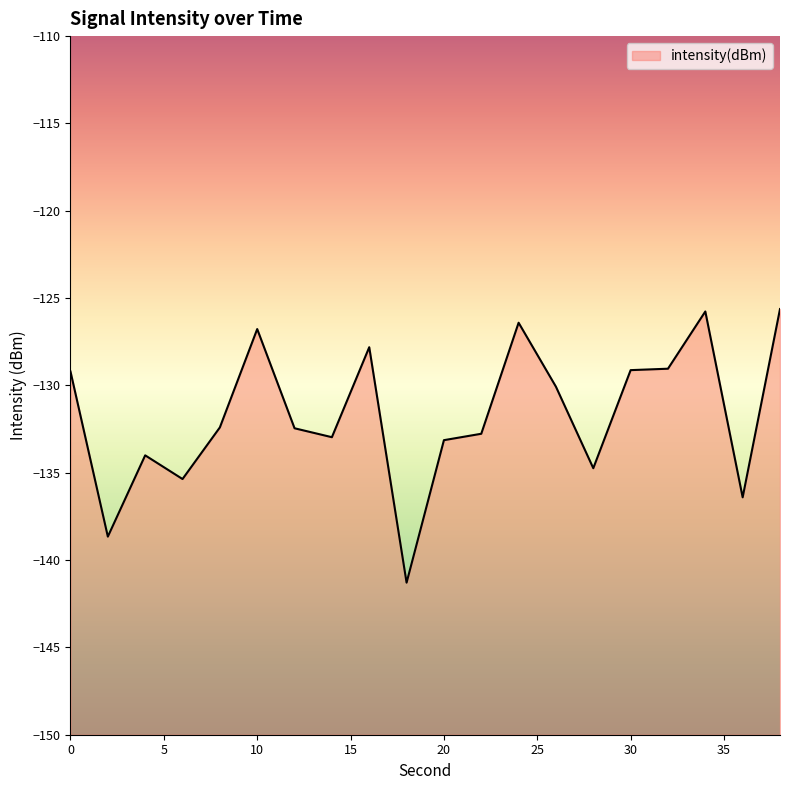

How many points are lower than both their immediate neighbors (excluding endpoints)?

6